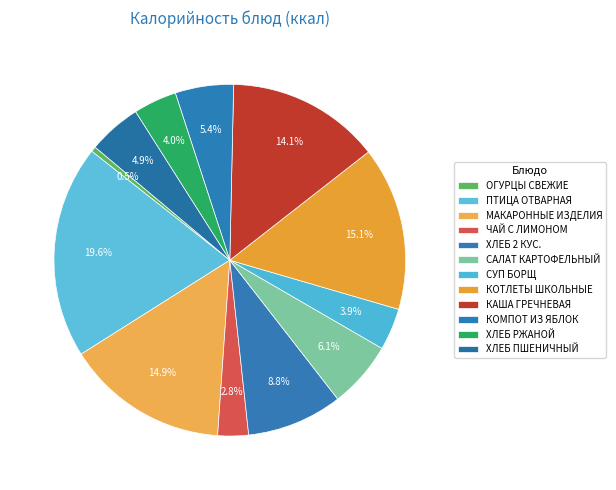

To the nearest percent, what percentage of the pie is КОТЛЕТЫ ШКОЛЬНЫЕ?

15%